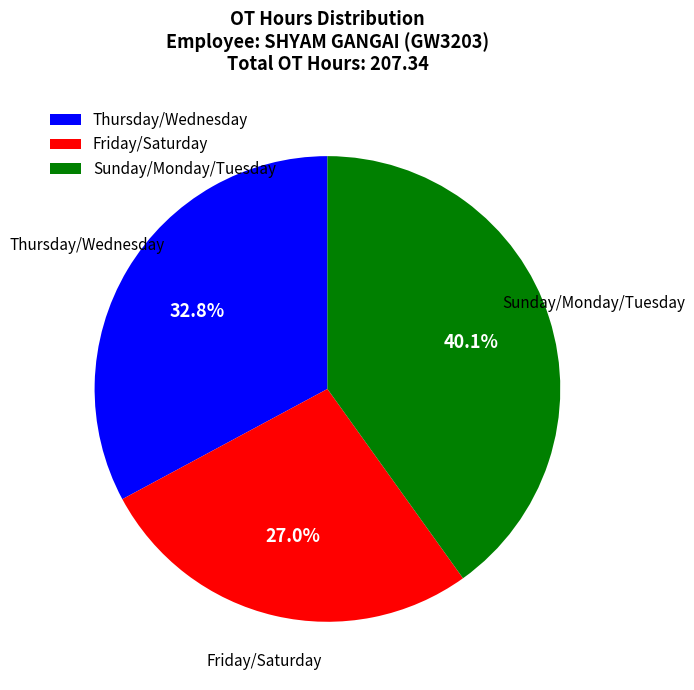

Which slice is the smallest?

Friday/Saturday